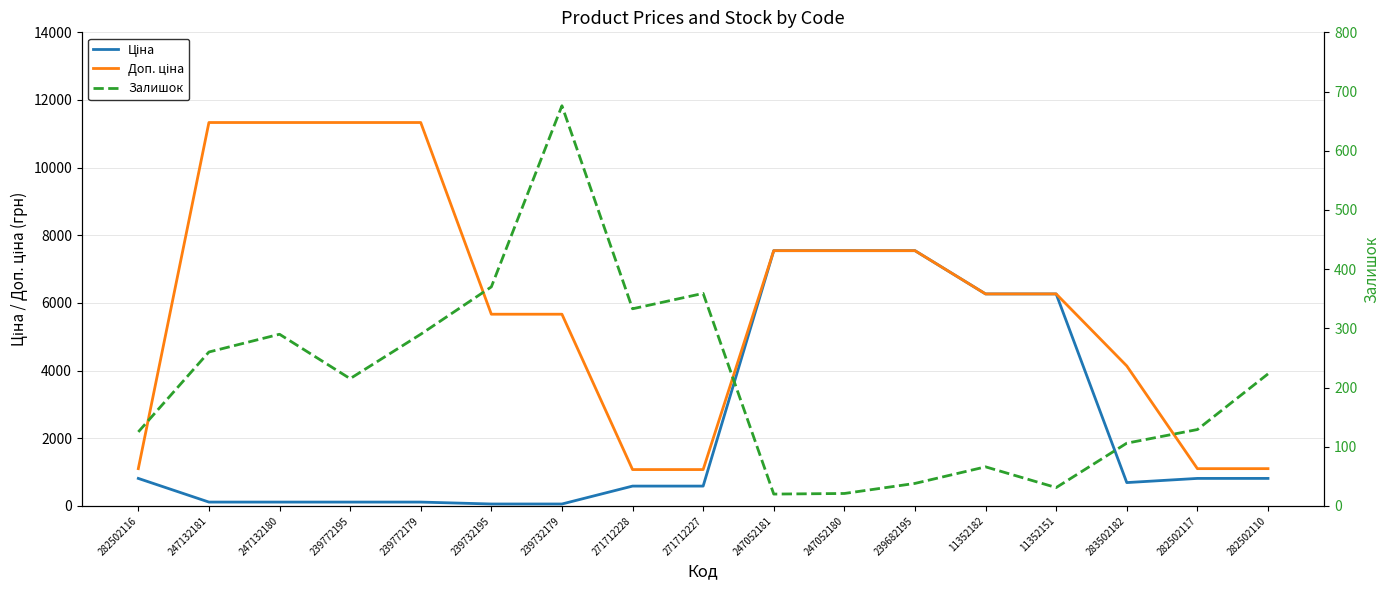

How many interior local valleys does the Ціна series have?

1